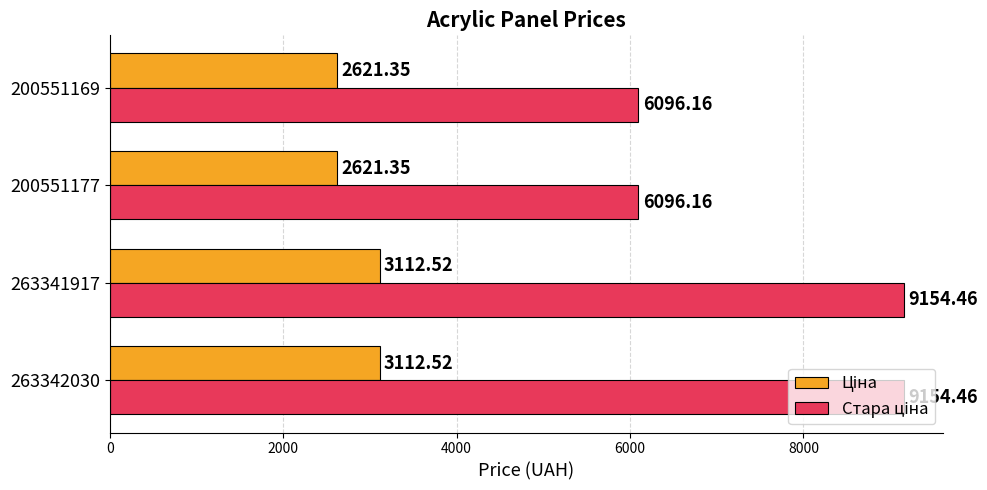

What is the difference between the highest and lowest values at 263341917?

6041.9